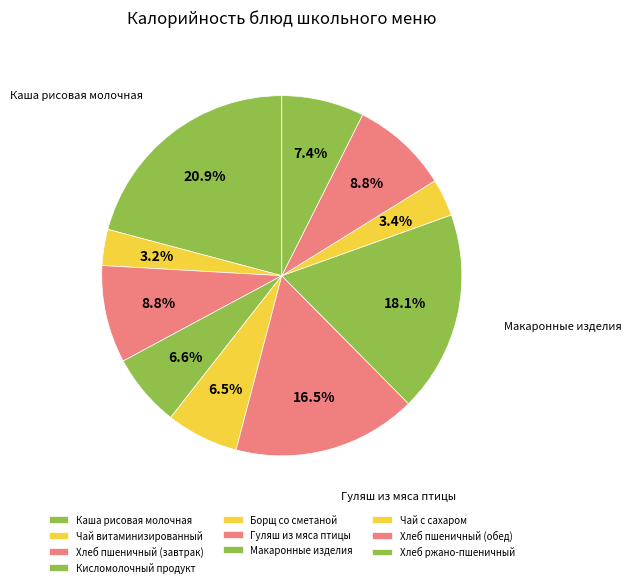

The Макаронные изделия slice represents 32% of the pie. True or false?

False